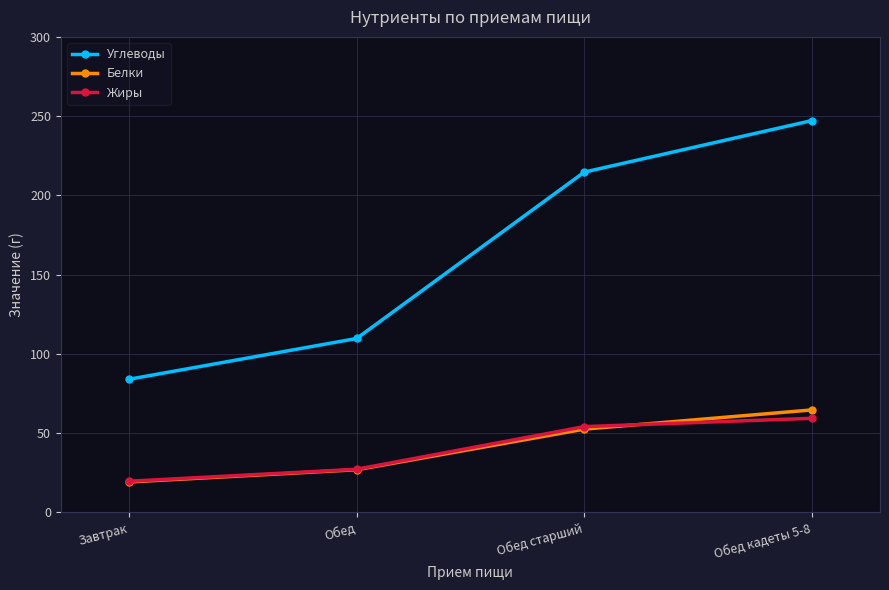

At which label does Белки reach its peak?

Обед кадеты 5-8